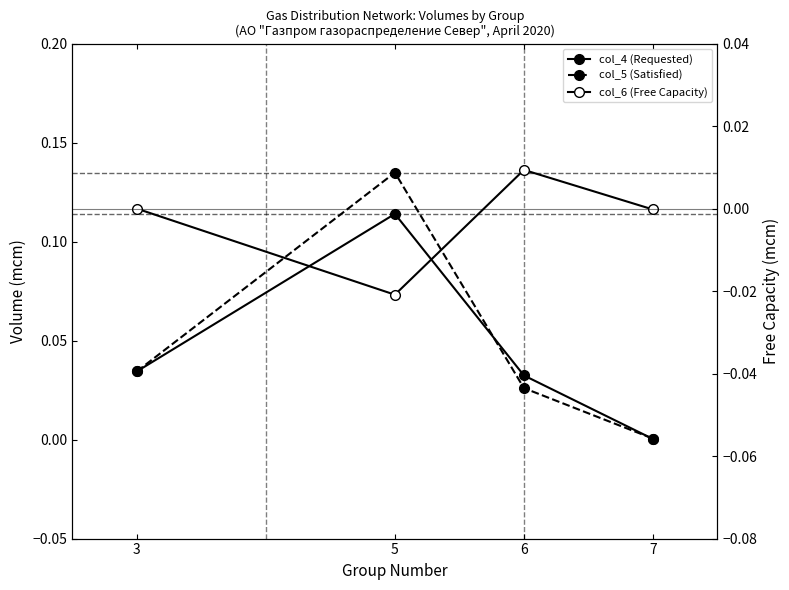

True or false: col_4 (Requested) and col_6 (Free Capacity) intersect in this chart.

False